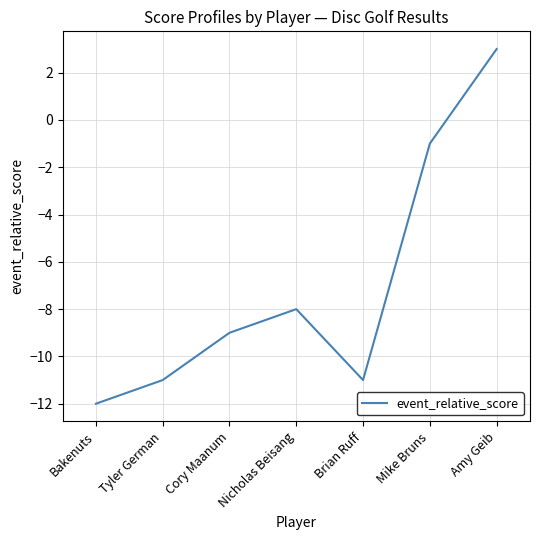

Count the number of categories in the chart.

7